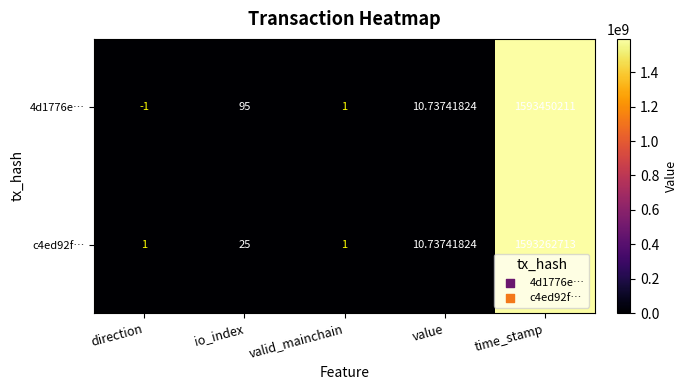

At which label is c4ed92f… closest to 796631357?

io_index